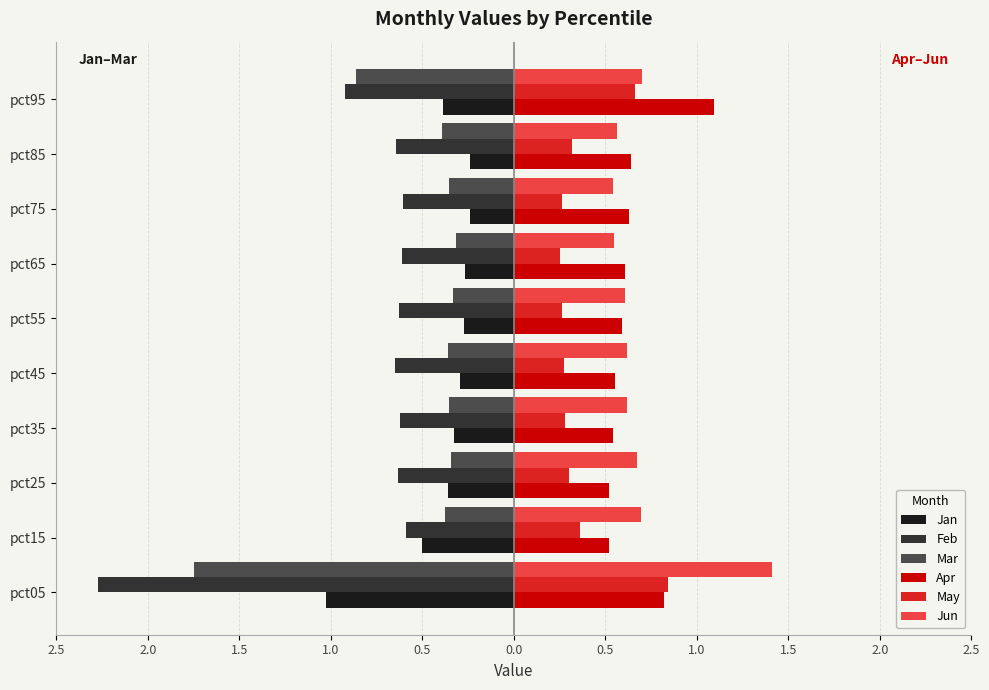

What are all the series names shown in the legend?

Jan, Feb, Mar, Apr, May, Jun